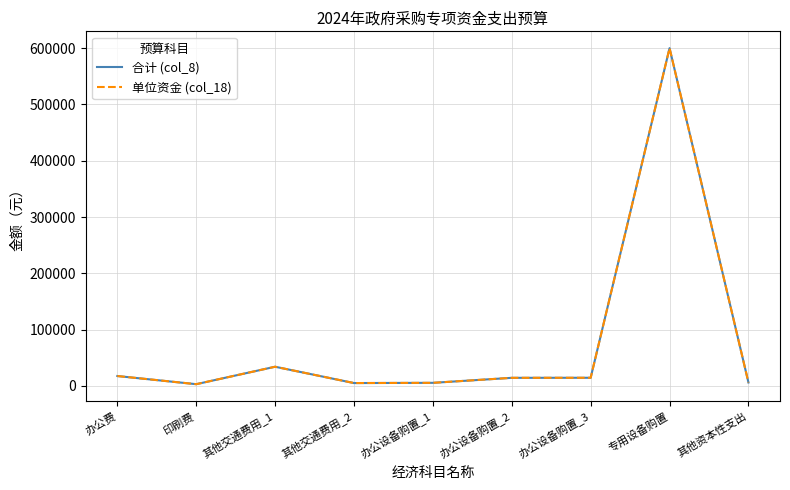

Does the chart display data point markers on the line(s)?

No